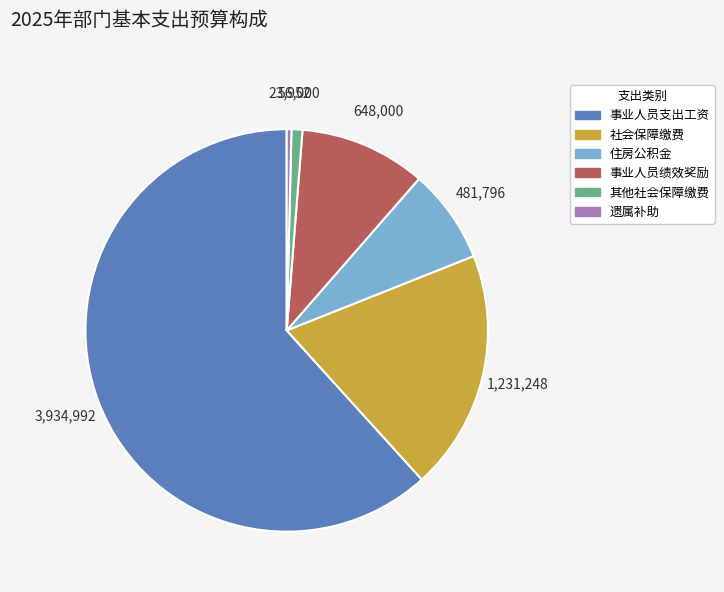

Is the sum of 事业人员绩效奖励 and 其他社会保障缴费 greater than half?

No